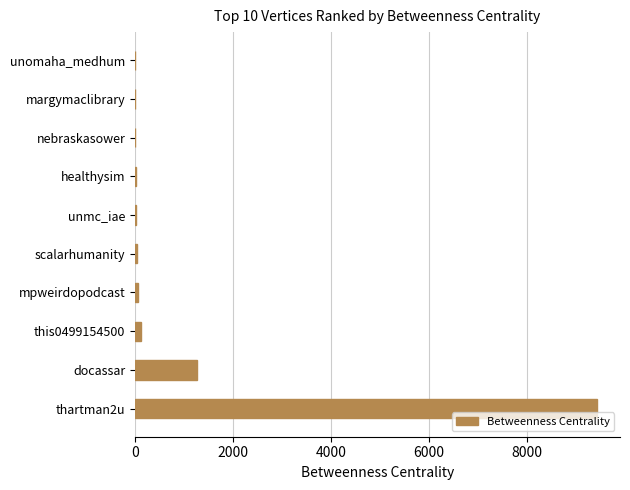

Which has a higher value, docassar or margymaclibrary?

docassar